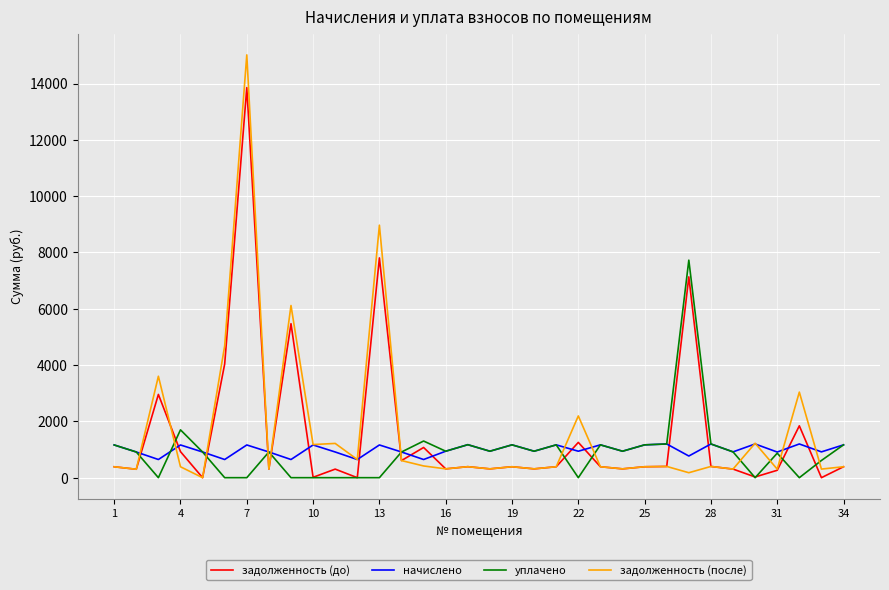

Which series has the widest spread of values?

задолженность (после)